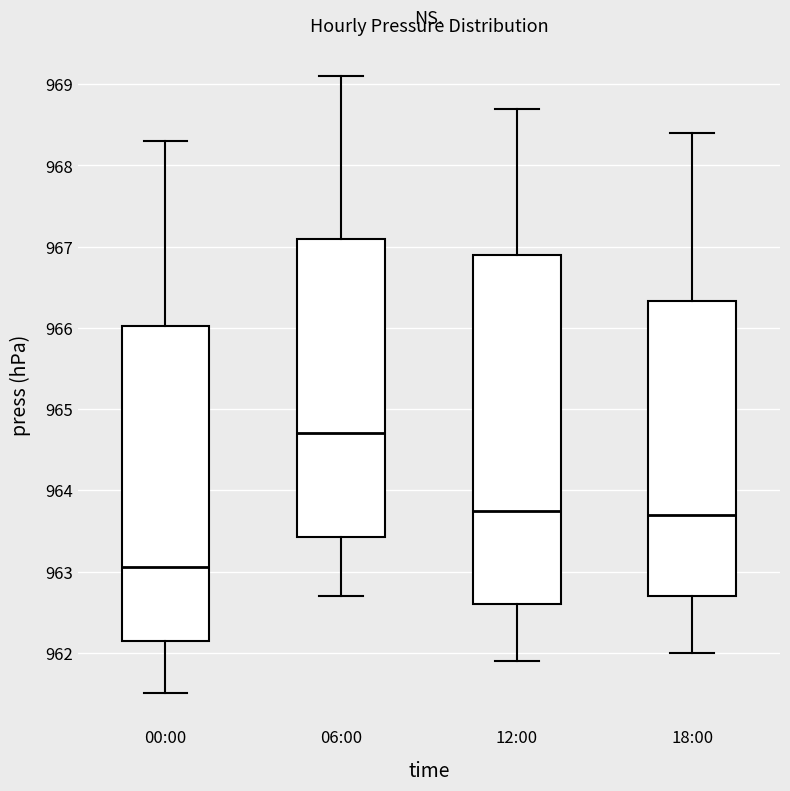

Which box is the tallest, from its lower edge to its upper edge?

12:00